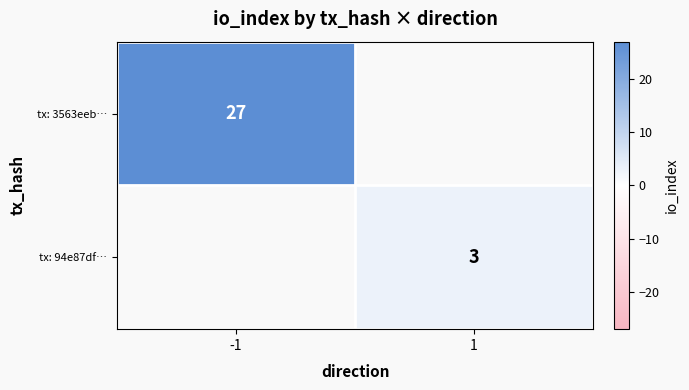

The tx: 3563eeb… series shows 27 at -1. True or false?

True